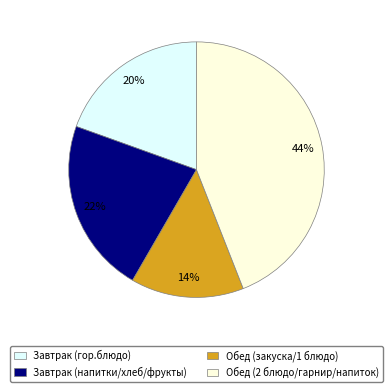

To the nearest percent, what is the difference between the largest and smallest slice percentages?

30%